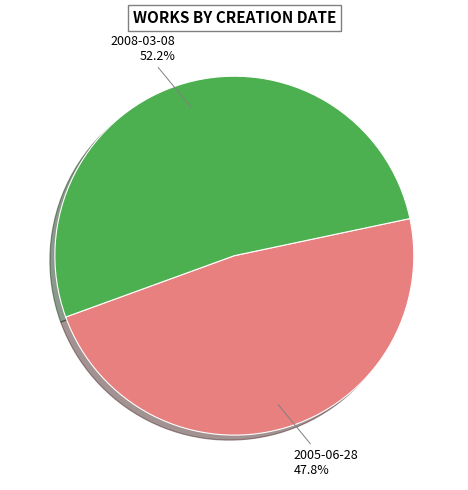

Between 2005-06-28 and 2008-03-08, which is larger?

2008-03-08